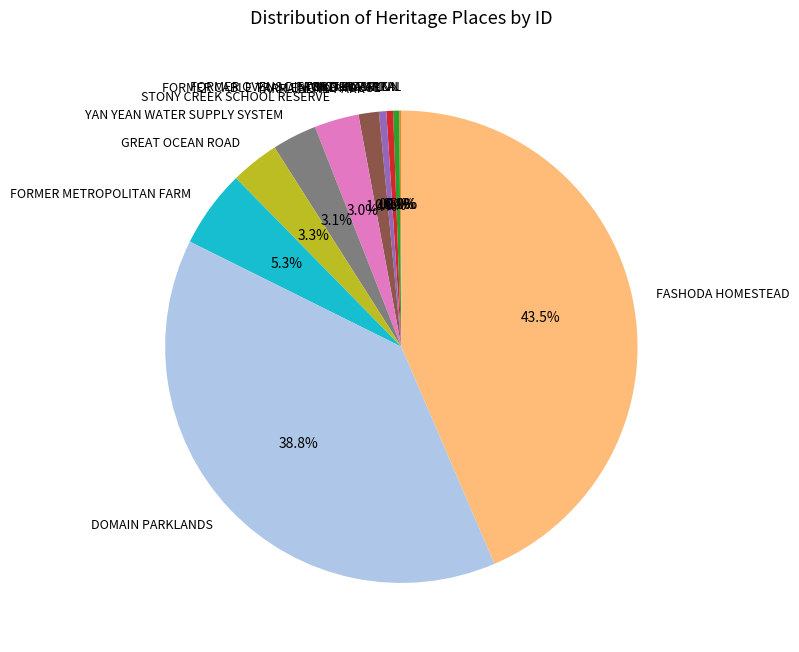

True or false: FORMER METROPOLITAN FARM accounts for 1% of the total.

False